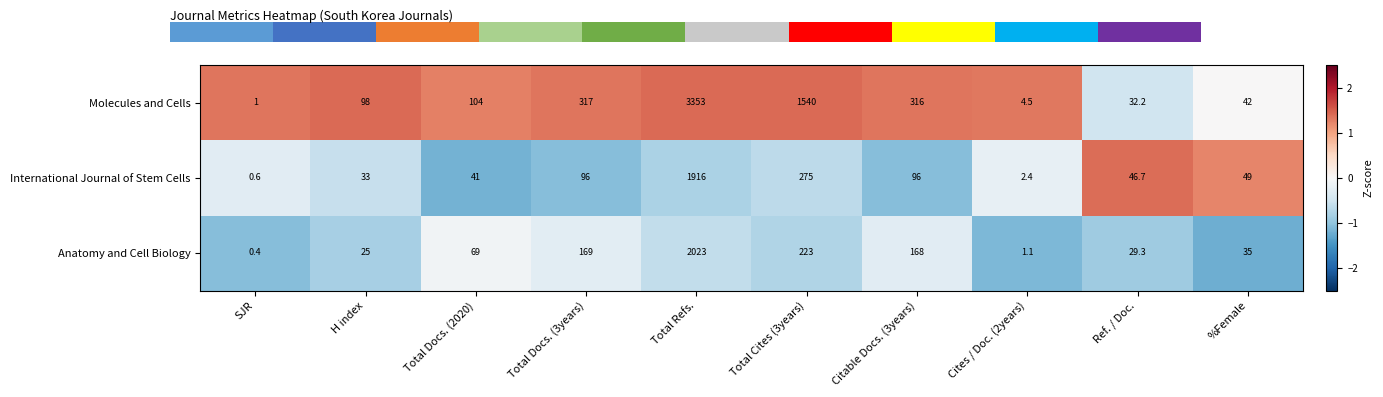

Reading left to right, extract all data points from this chart.

Molecules and Cells: 1.0	98.0	104.0	317.0	3353.0	1540.0	316.0	4.5	32.2	42.0
International Journal of Stem Cells: 0.6	33.0	41.0	96.0	1916.0	275.0	96.0	2.4	46.7	49.0
Anatomy and Cell Biology: 0.4	25.0	69.0	169.0	2023.0	223.0	168.0	1.1	29.3	35.0